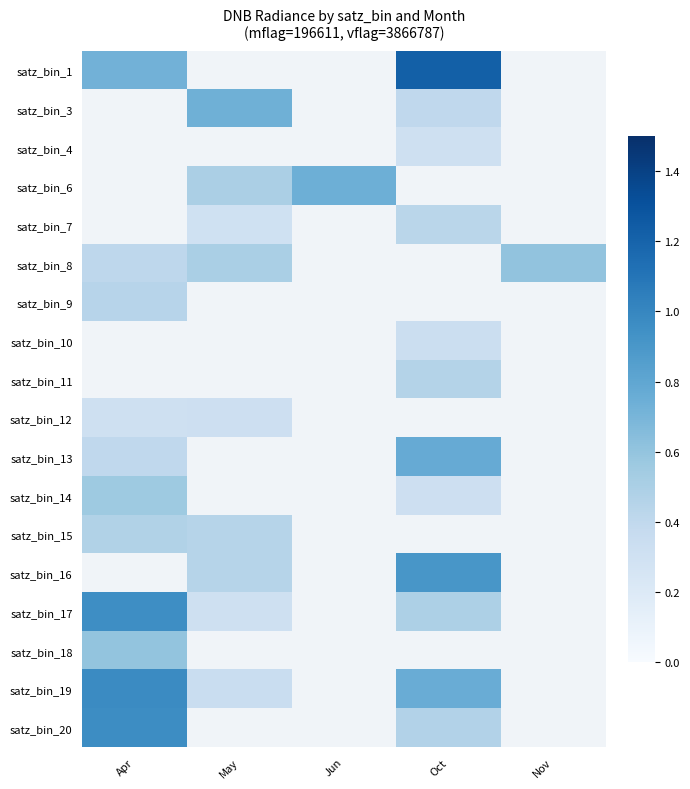

What is the minimum value shown in the chart?

0.3